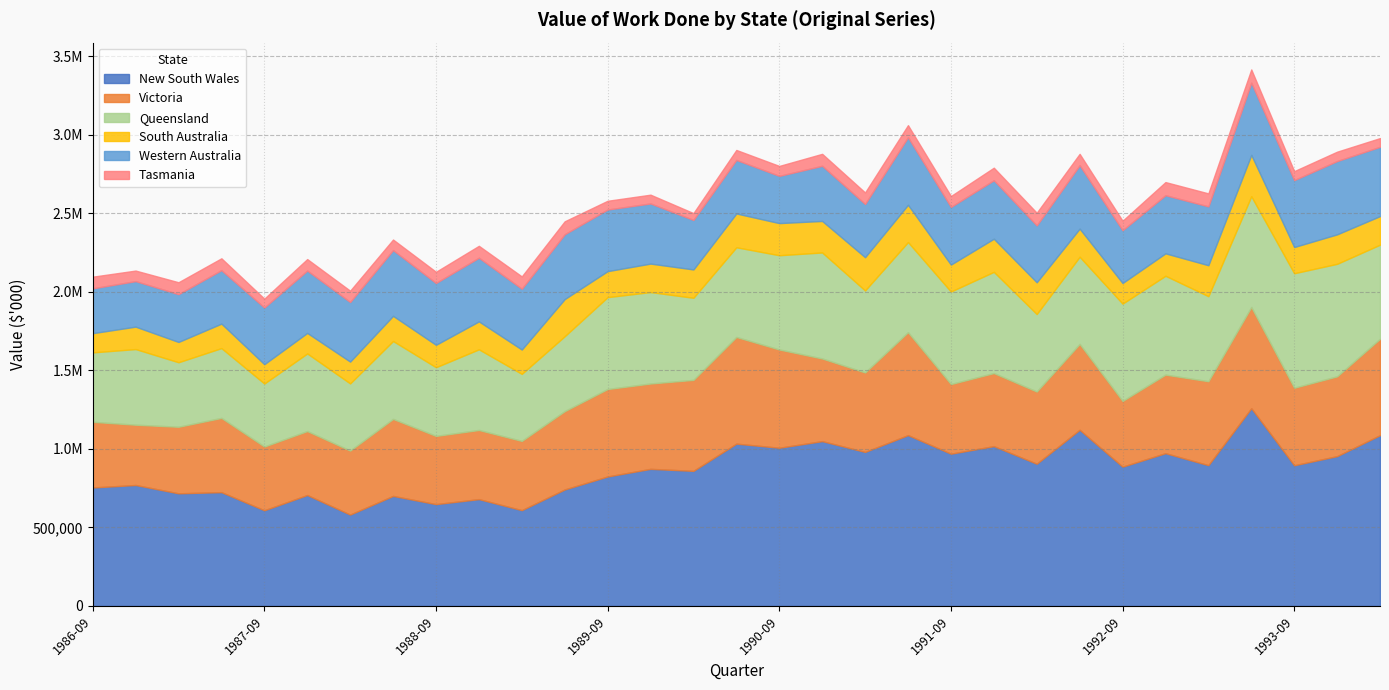

In Queensland, how many points are lower than both neighbors (excluding endpoints)?

9